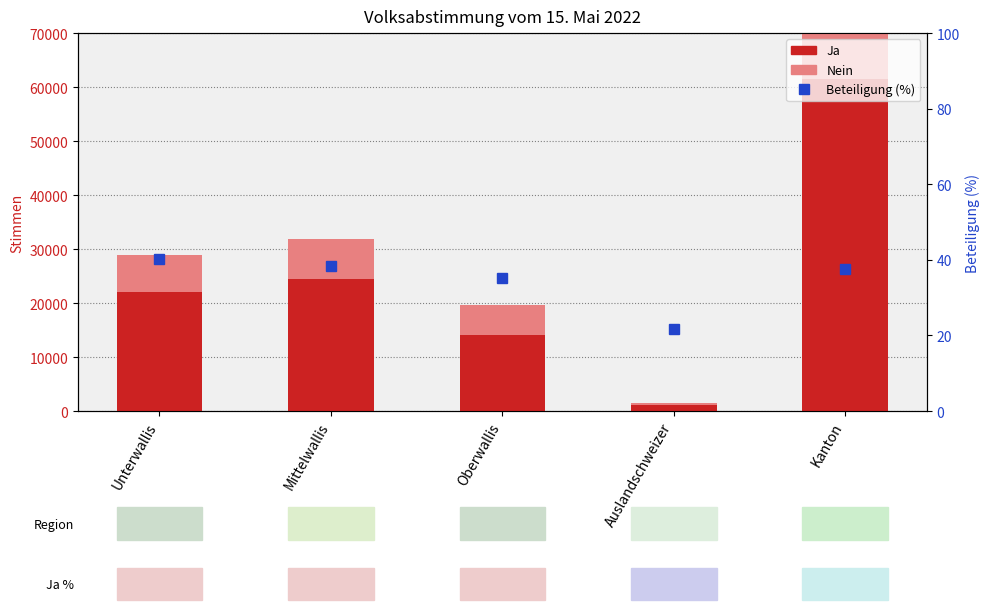

Which series has the widest spread of values?

Ja